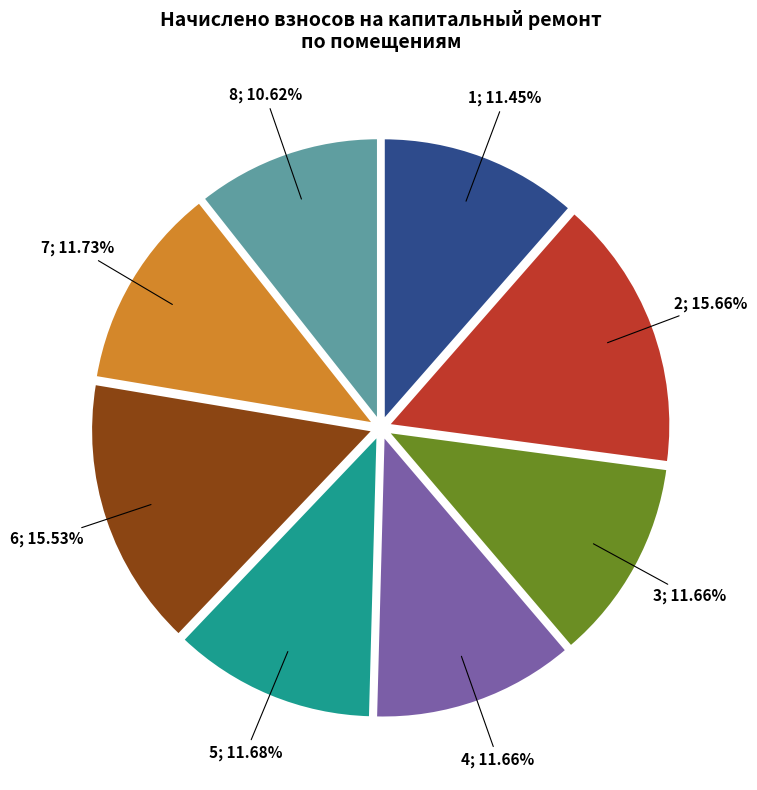

Is there a majority slice in this chart?

No